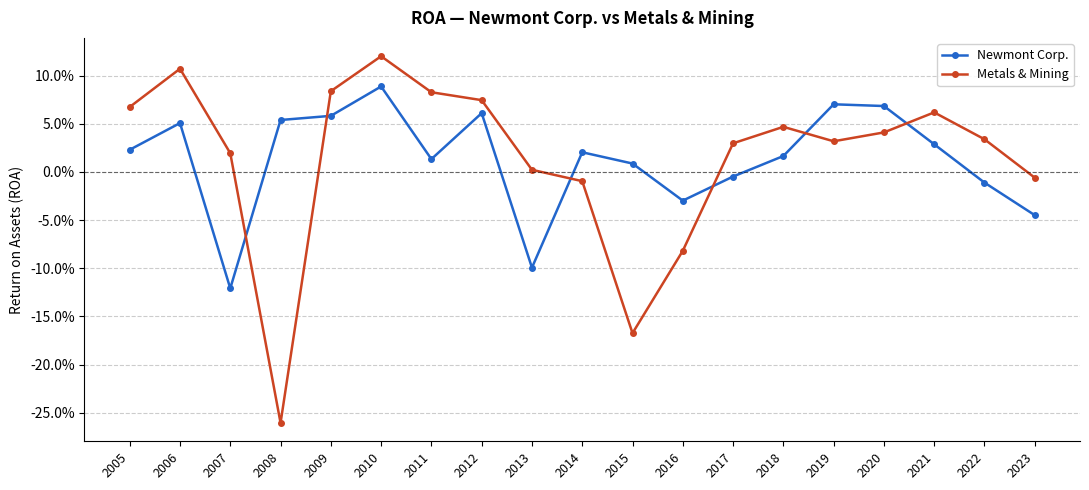

What are all the series names shown in the legend?

Newmont Corp., Metals & Mining